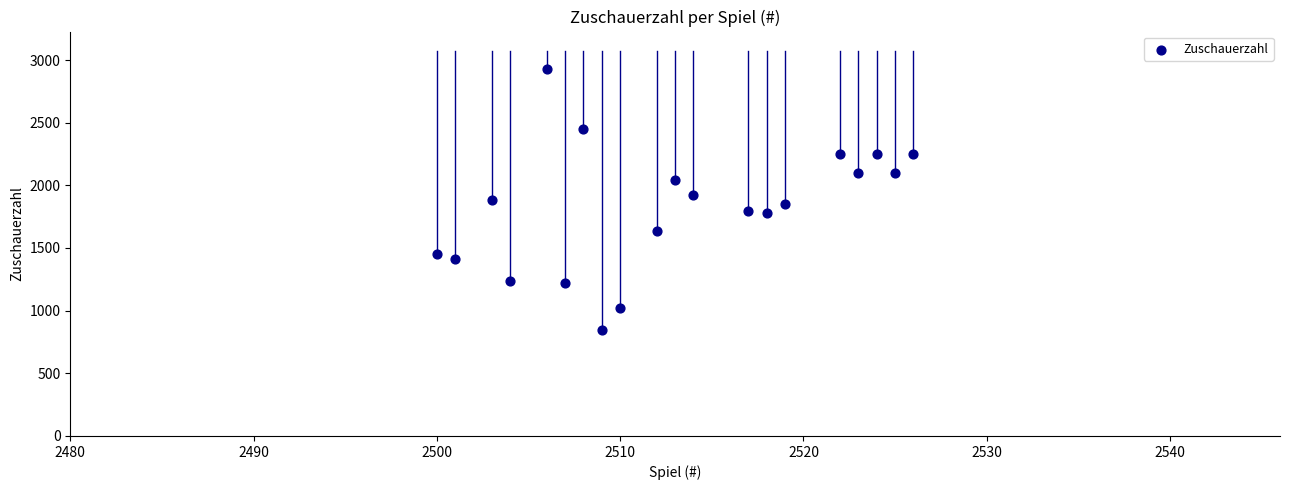

What is the range of Y values (max minus min)?

2079